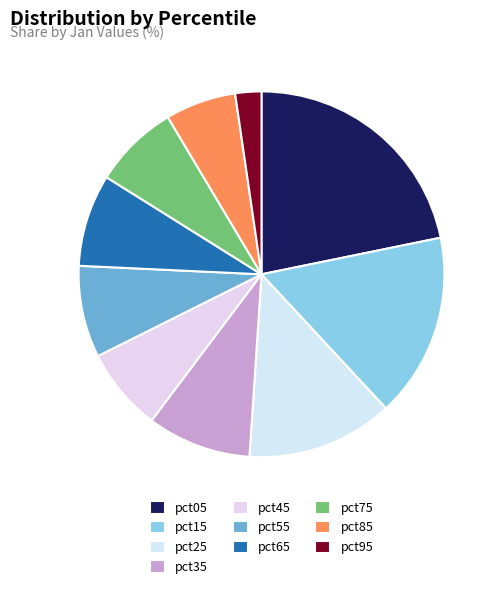

How many segments does this pie chart have?

10